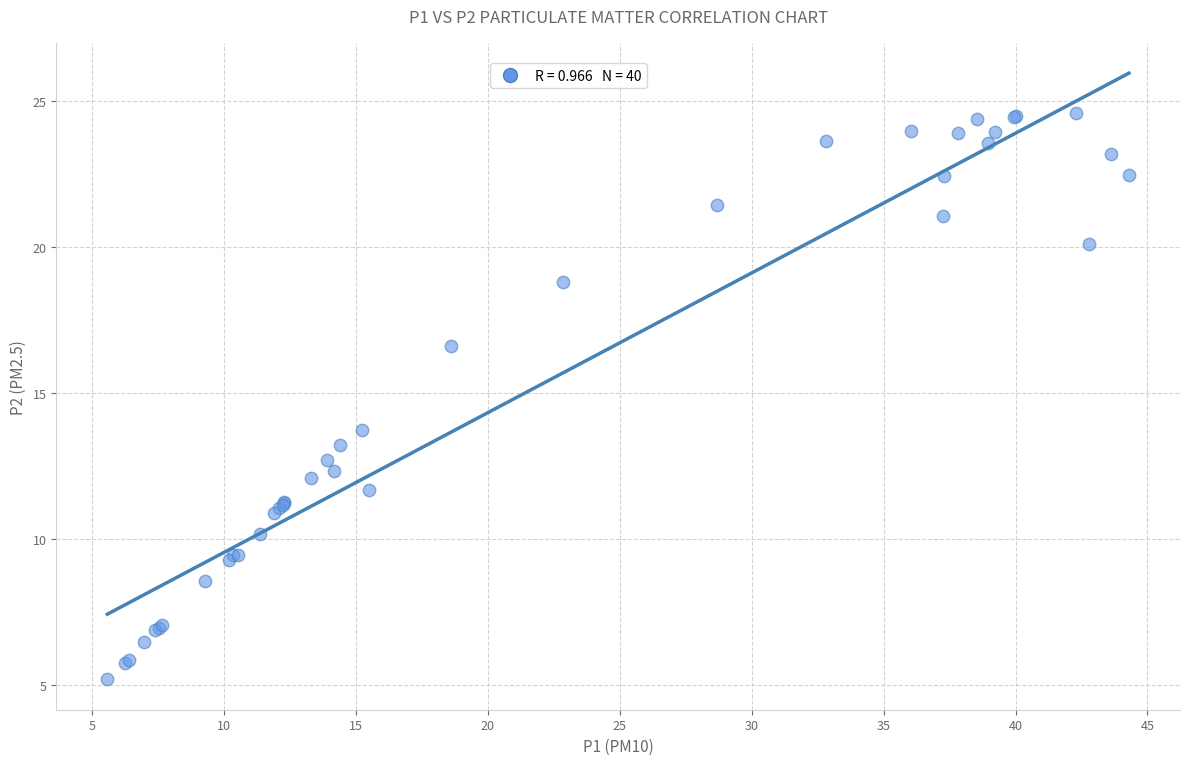

What Y value in the scatter plot is closest to 14?

13.7